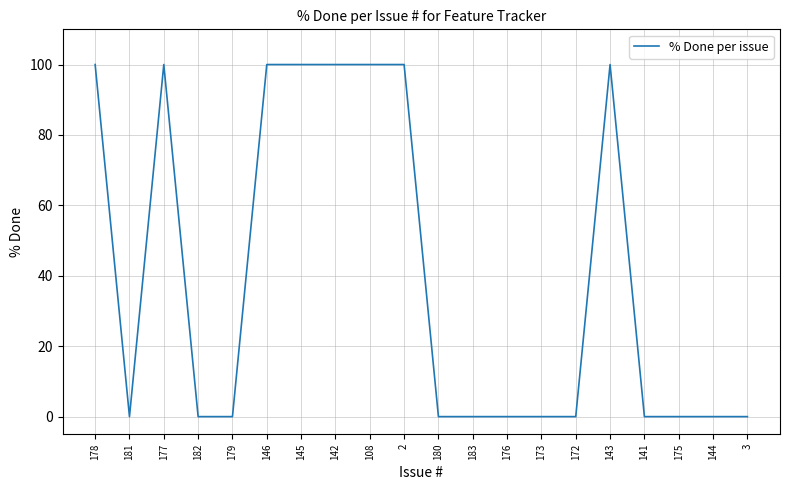

Reading left to right, extract all data points from this chart.

100	0	100	0	0	100	100	100	100	100	0	0	0	0	0	100	0	0	0	0